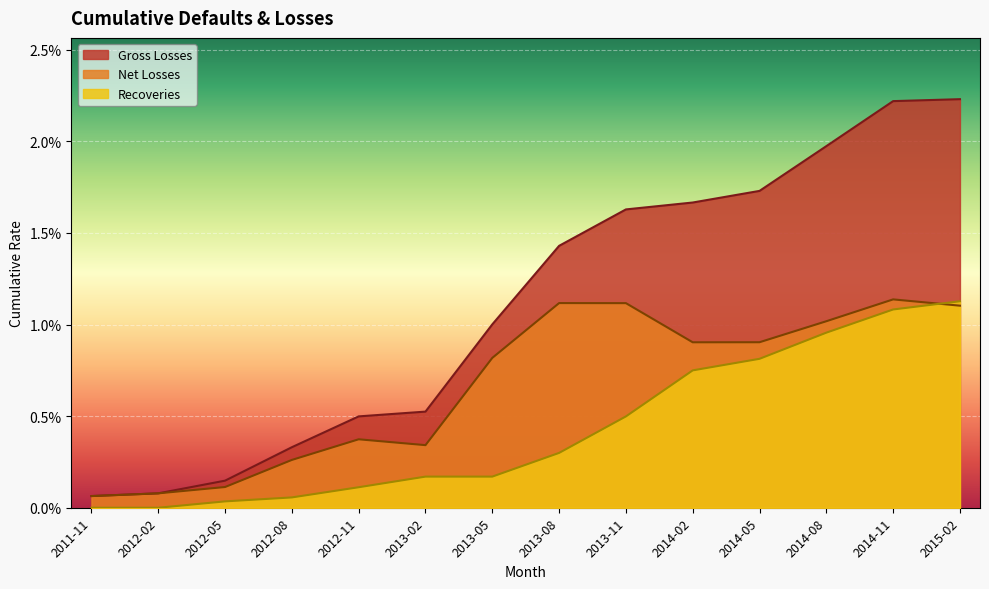

What is the label of the 6th point from the right?

2013-11